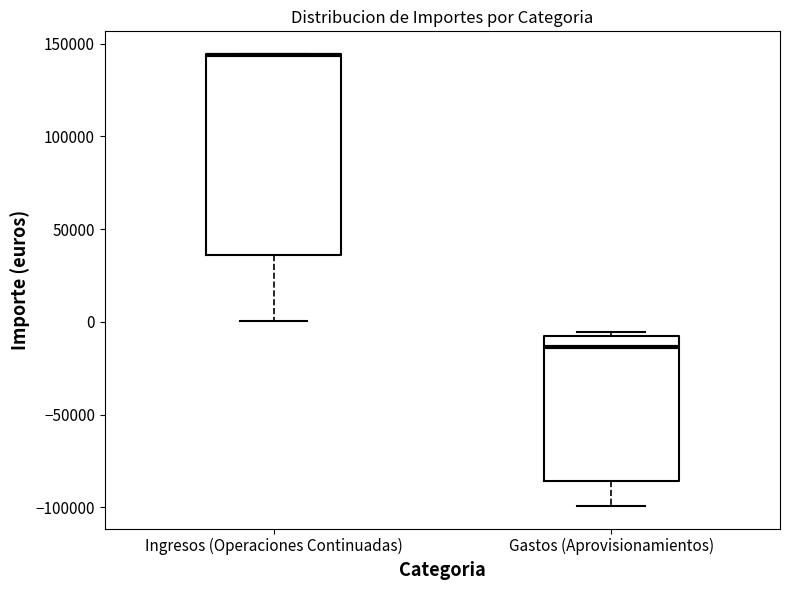

Which box is the tallest, from its lower edge to its upper edge?

Ingresos (Operaciones Continuadas)